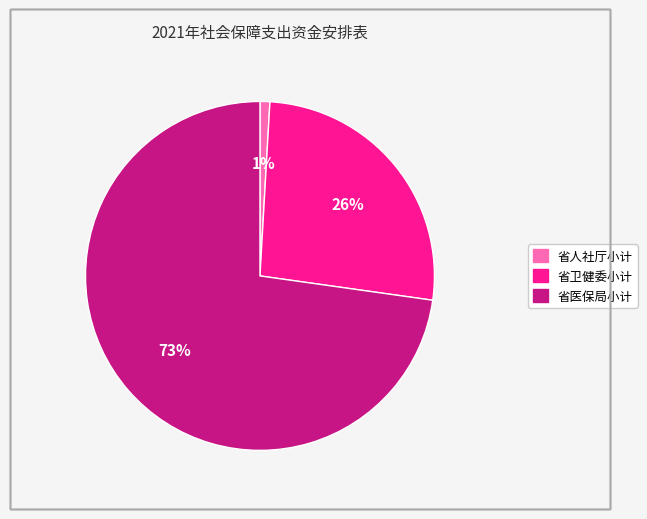

Is 省人社厅小计 the majority of the pie?

No